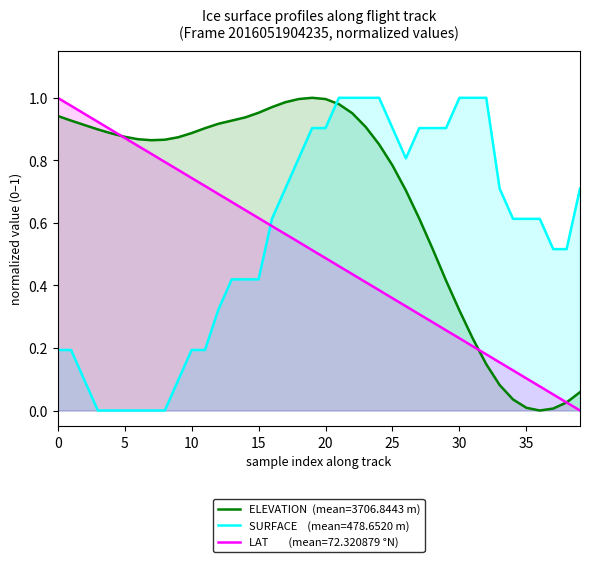

How many lines are shown in the chart?

3